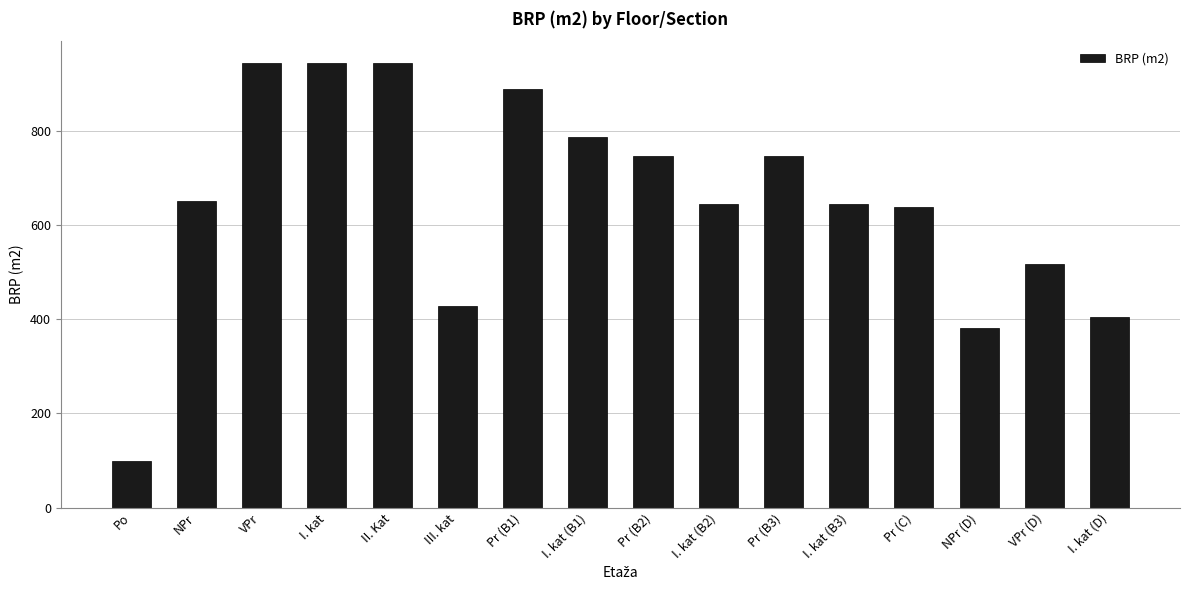

Between NPr (D) and Pr (B2), which is larger?

Pr (B2)